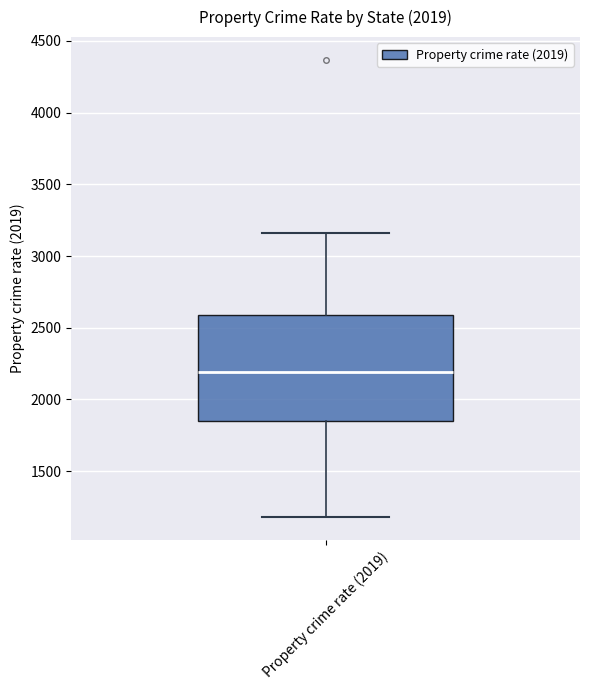

Read this box plot against the y-axis: the position of the median line, the range covered by the box, and the ends of both whiskers. The values are not printed on the chart, so give them approximately, as read against the axis.

median 2200, box 1850 to 2600, whiskers 1200 to 3150